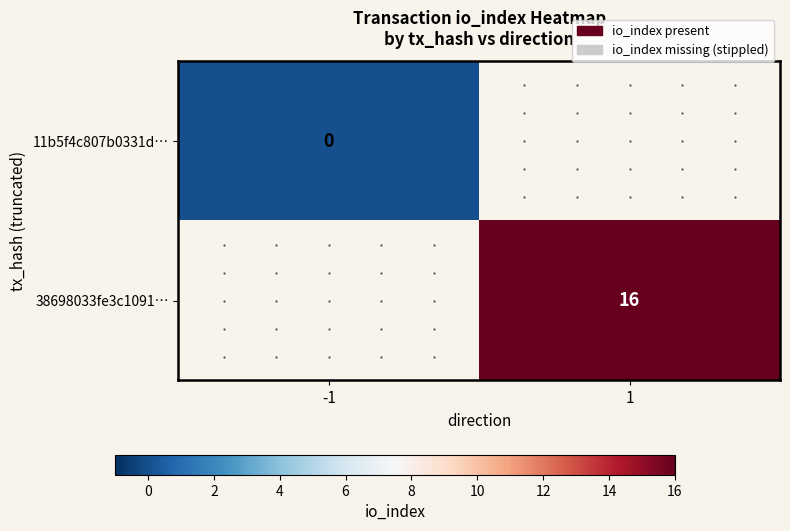

True or false: 38698033fe3c1091… has a value of 16 at 1.

True